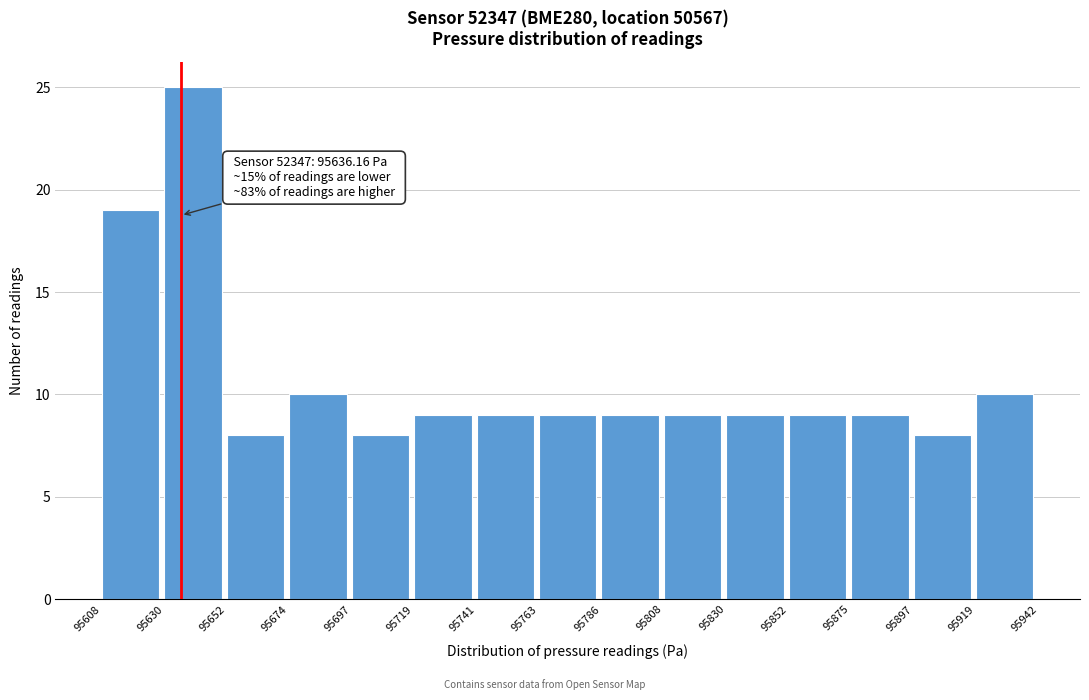

Over which range of the x-axis is the bar tallest?

95630 to 95652